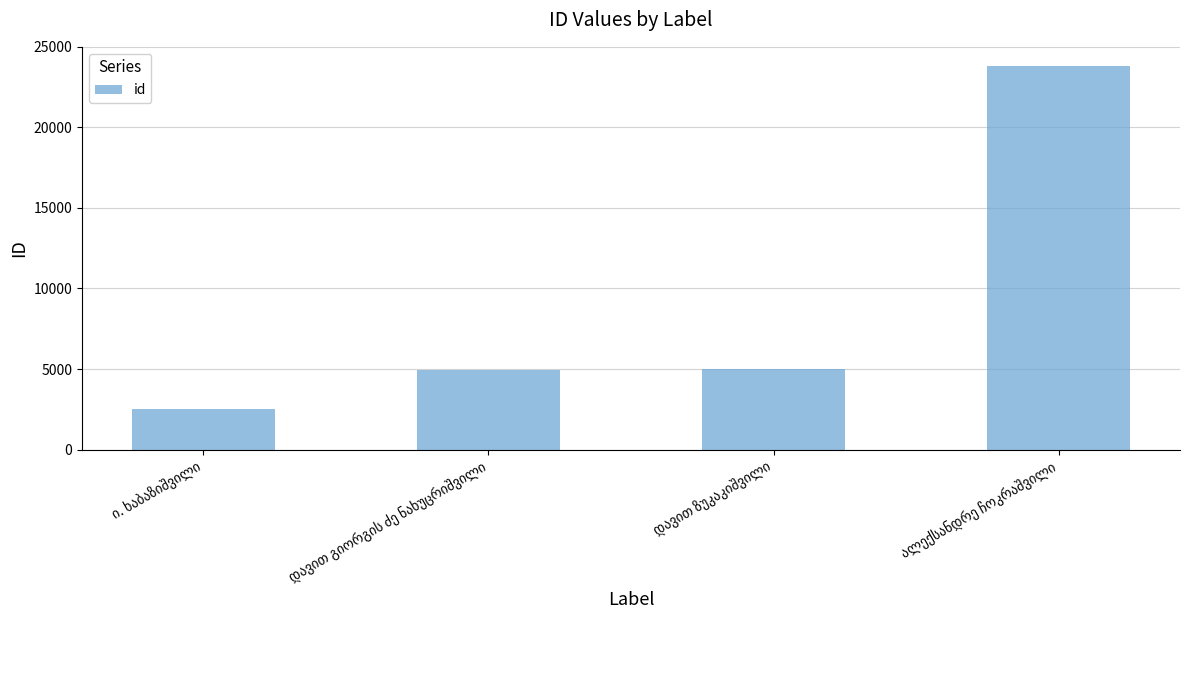

How many values are below 4977?

2